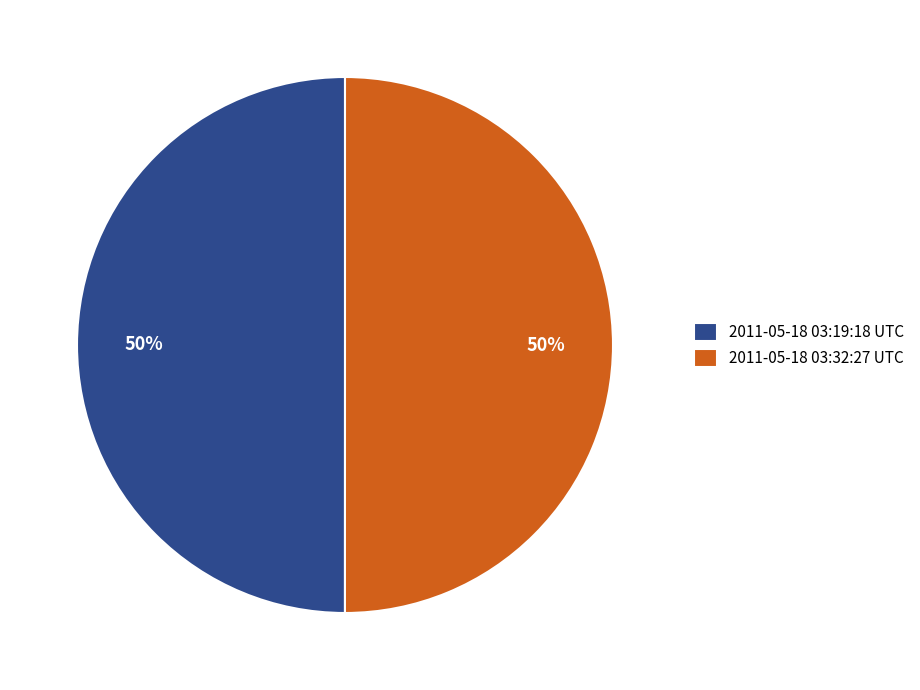

Approximately how many times larger is the value at 2011-05-18 03:19:18 UTC compared to 2011-05-18 03:32:27 UTC?

1.0